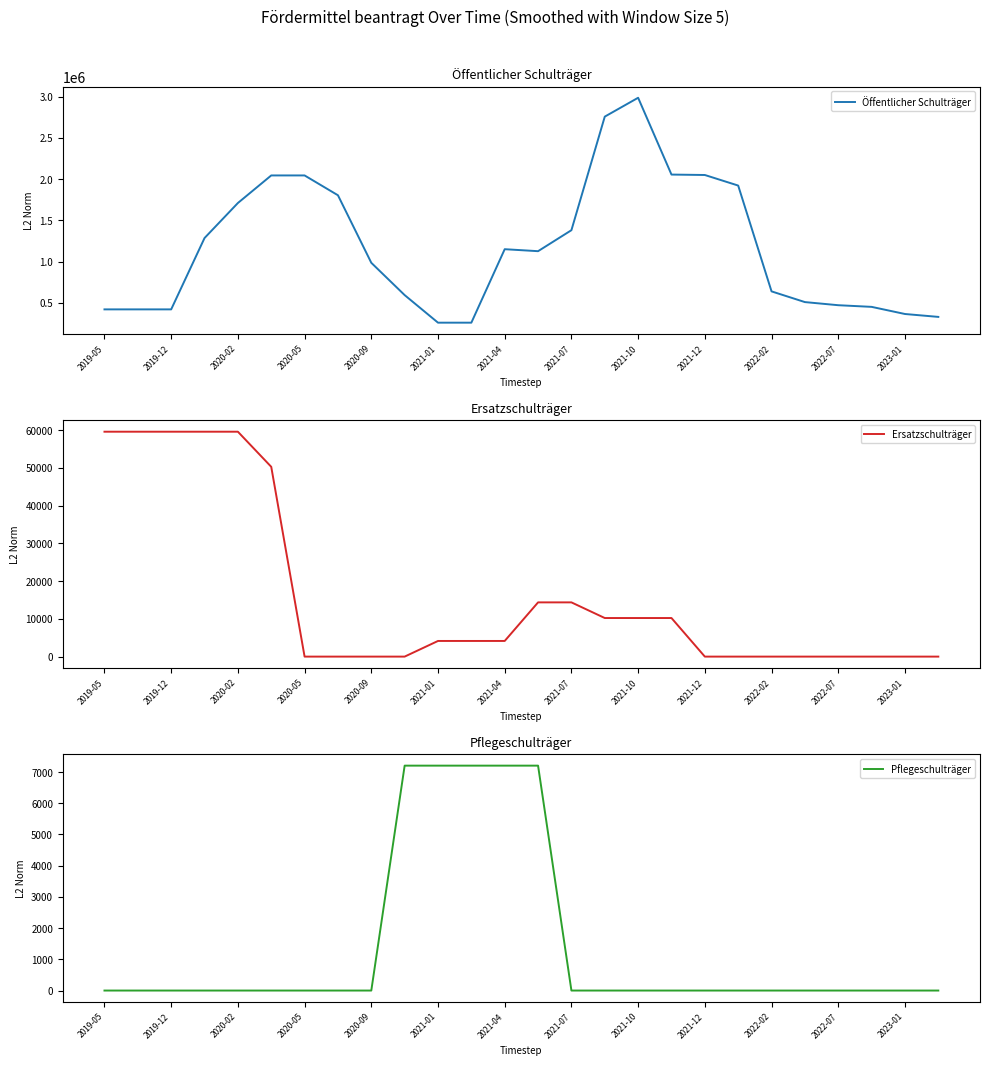

What is the minimum value for Öffentlicher Schulträger?

259050.4